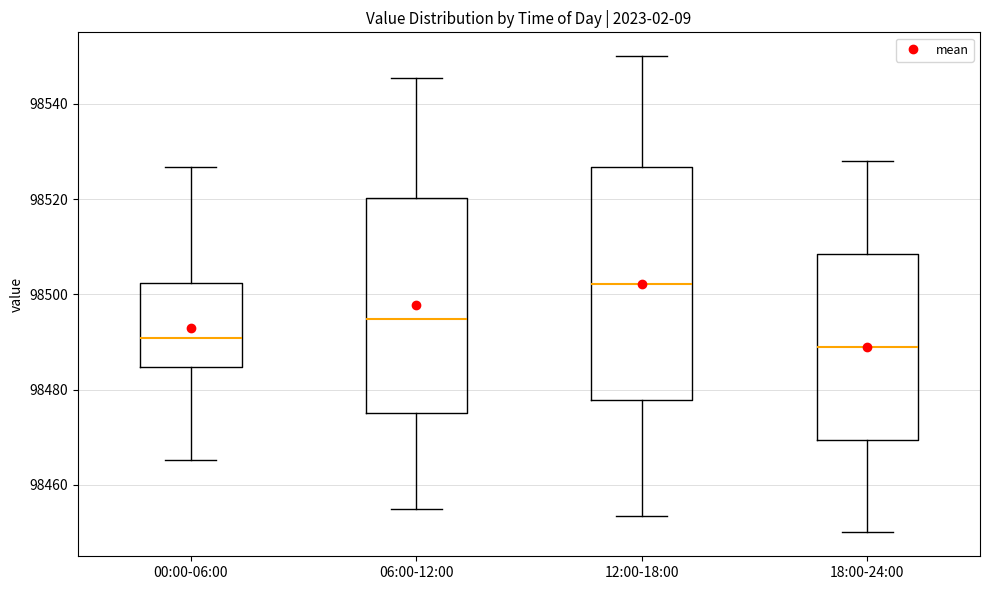

Where is the upper edge of the box for 06:00-12:00 on the y-axis? The values are not printed on the chart, so give them approximately, as read against the axis.

98520